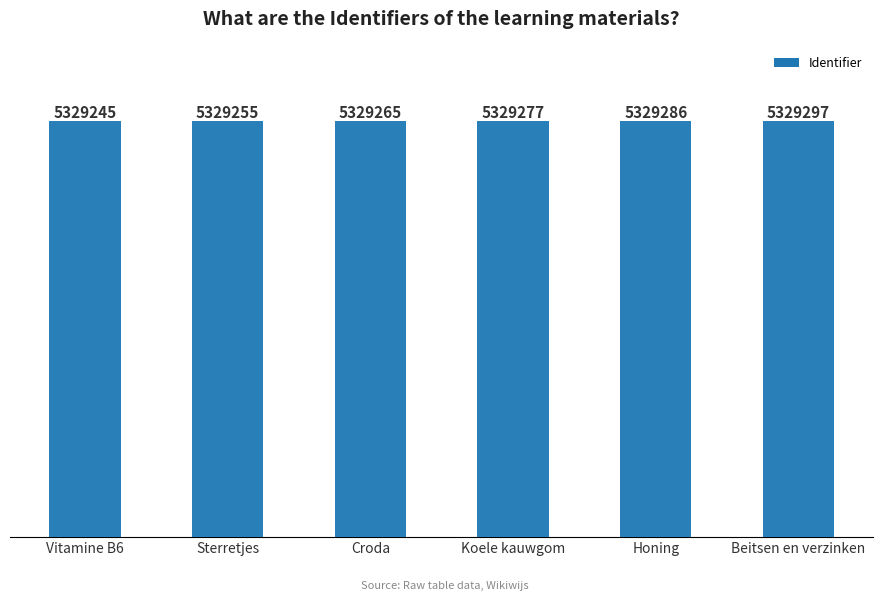

What is the value of the 6th bar from the left?

5329297